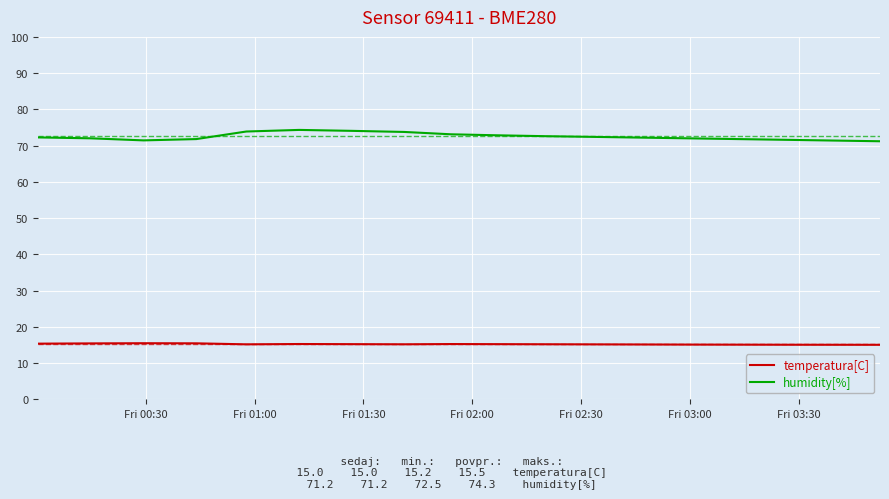

Which series has the largest total across all categories?

humidity[%]